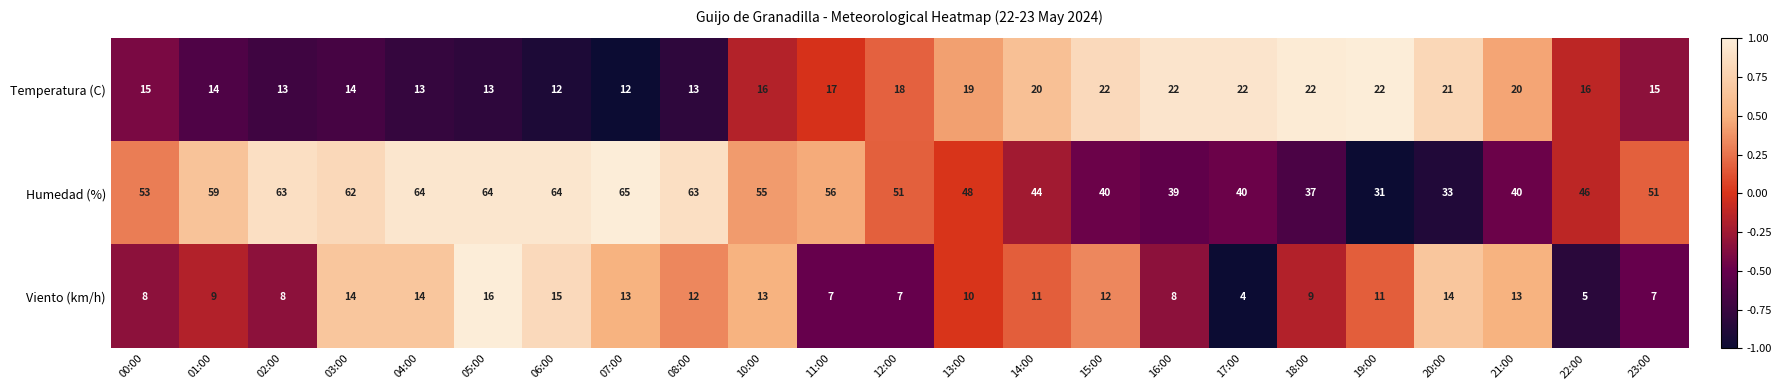

What is the greatest value displayed?

65